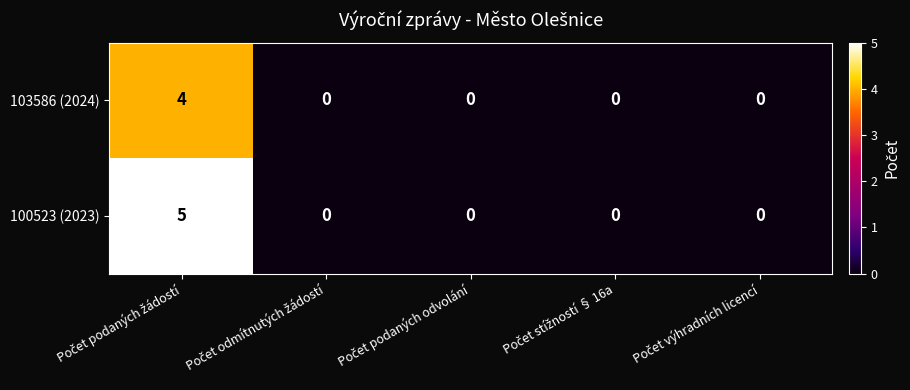

Which series has the largest range (max minus min)?

100523 (2023)